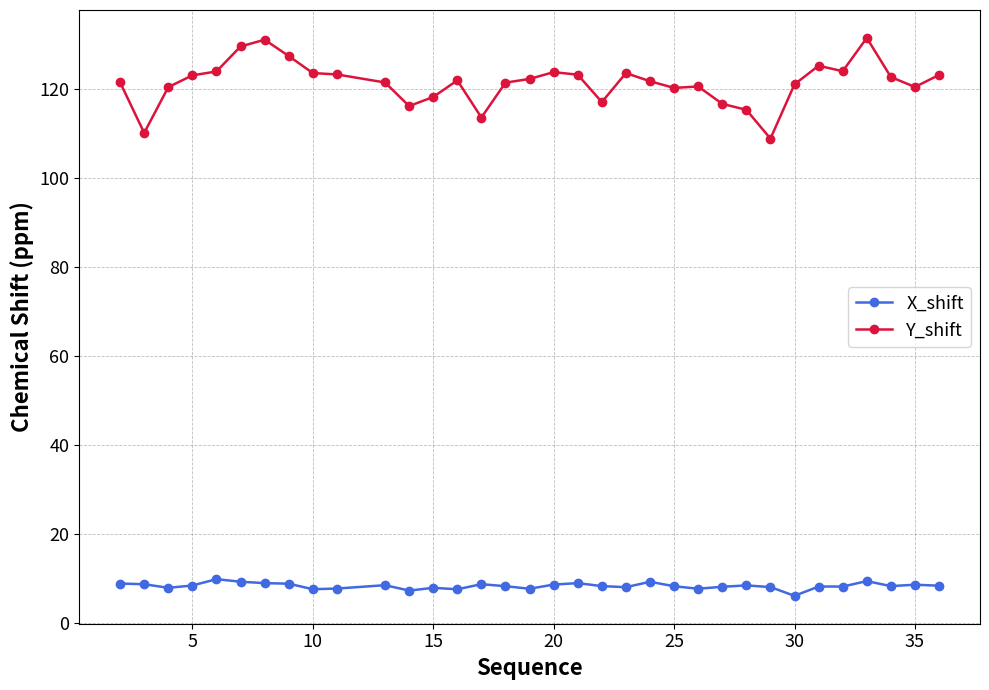

What is the value of the X_shift point at the 20th from the left?

8.2